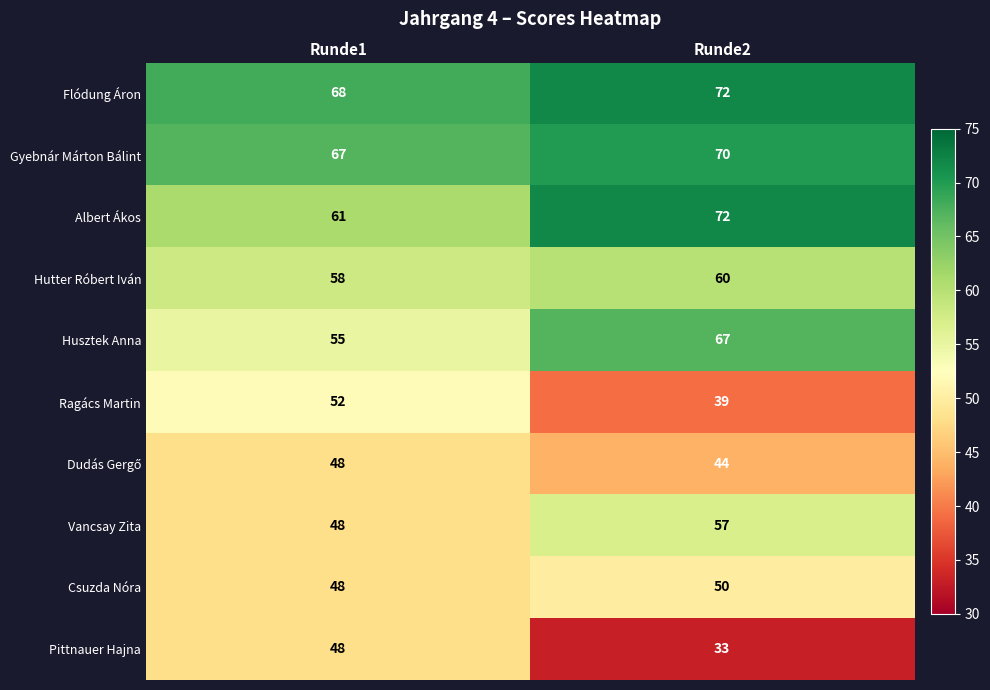

Where is Albert Ákos nearest to the value 66?

Runde1